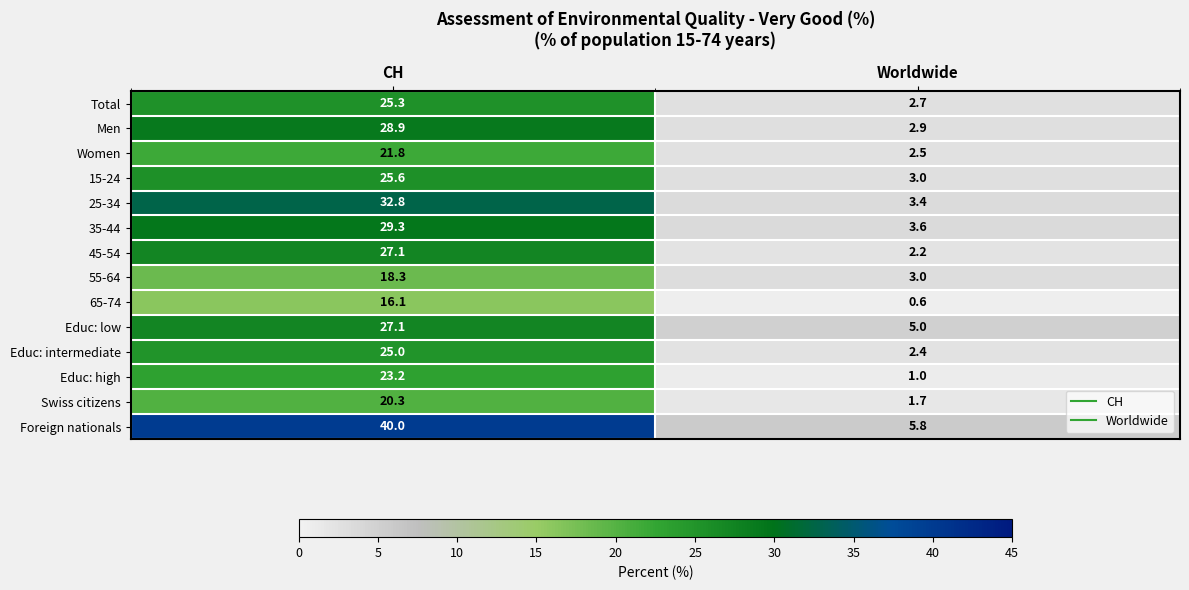

What is the difference between the highest and lowest values at Worldwide?

5.2